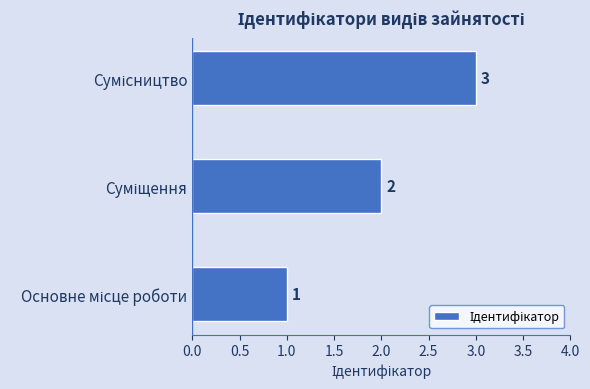

What is the sum of all values?

6